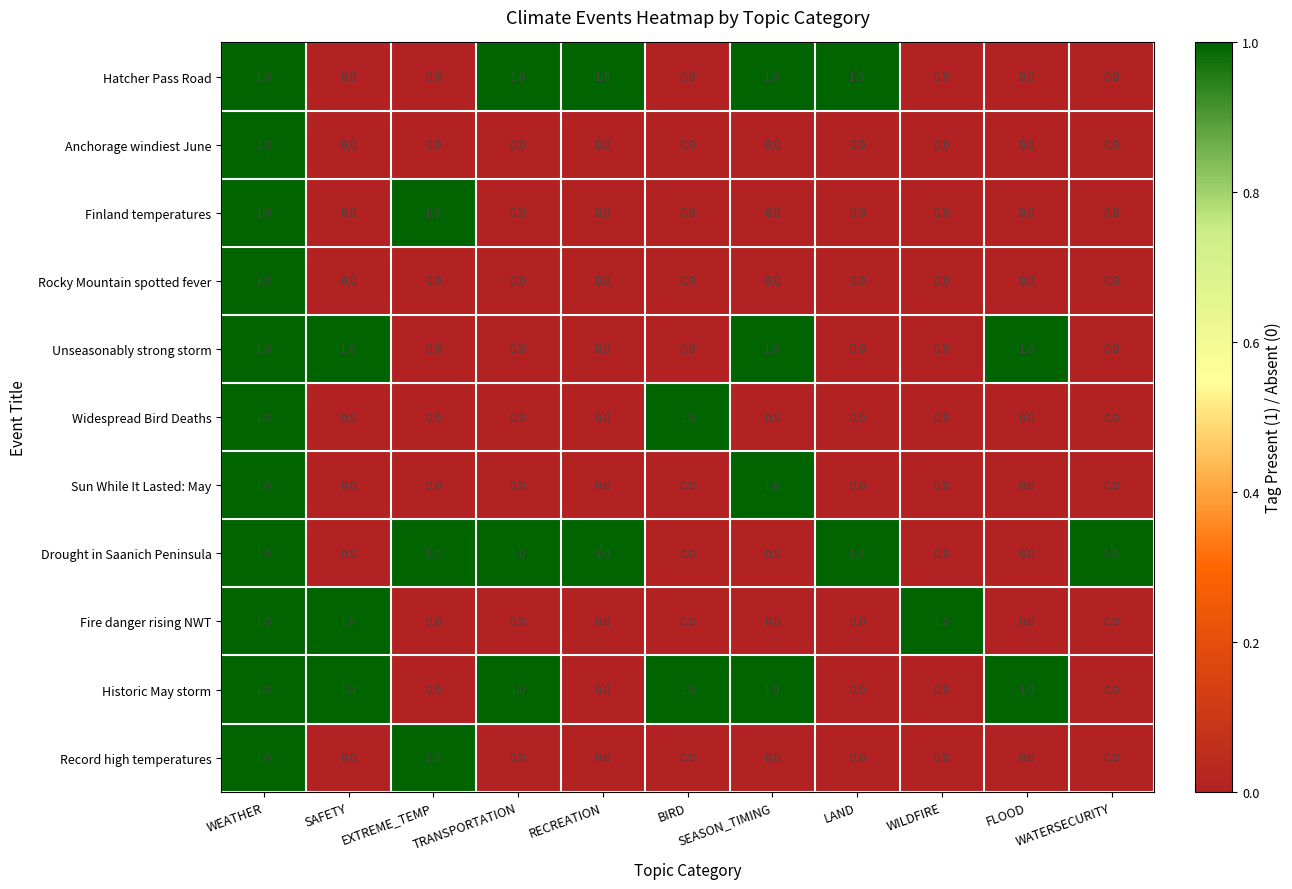

At how many categories does at least one series exceed 0?

11